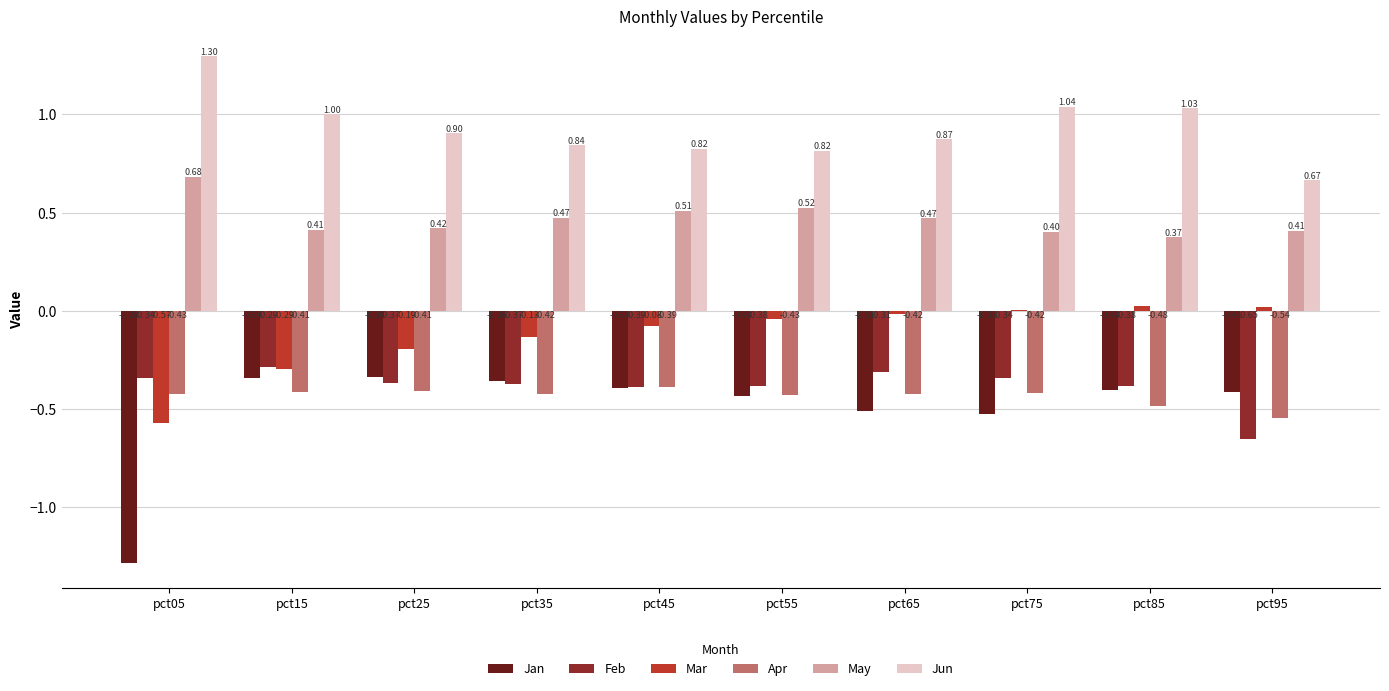

Is the value of Apr at pct55 greater than the value of Mar at pct35?

No